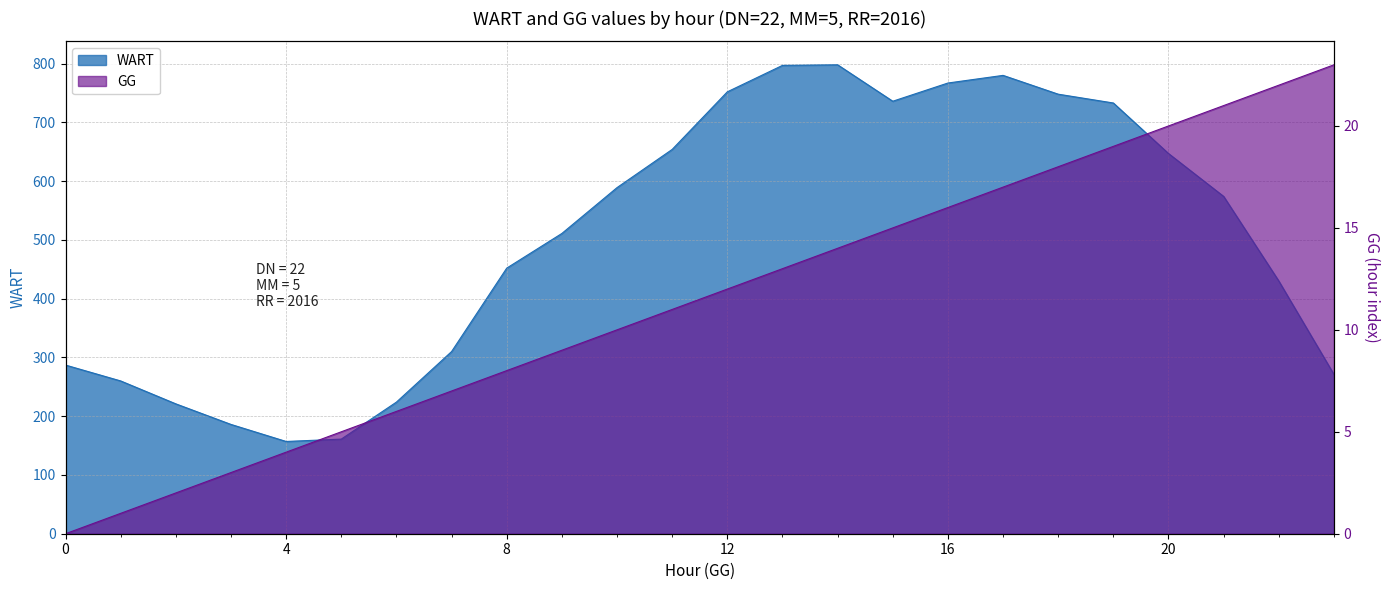

True or false: GG has more than 2 interior local peaks.

False